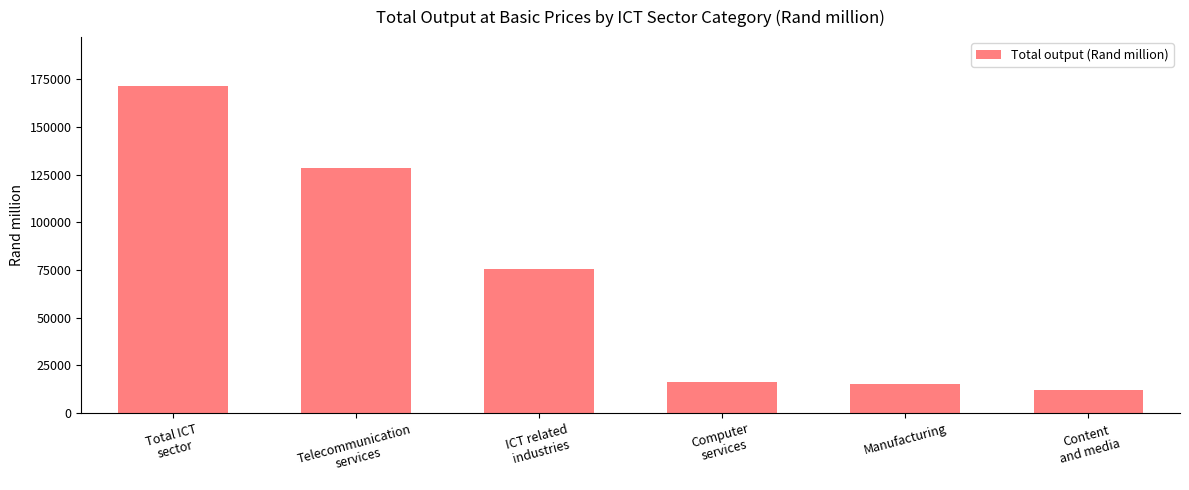

How many values exceed 75689?

3